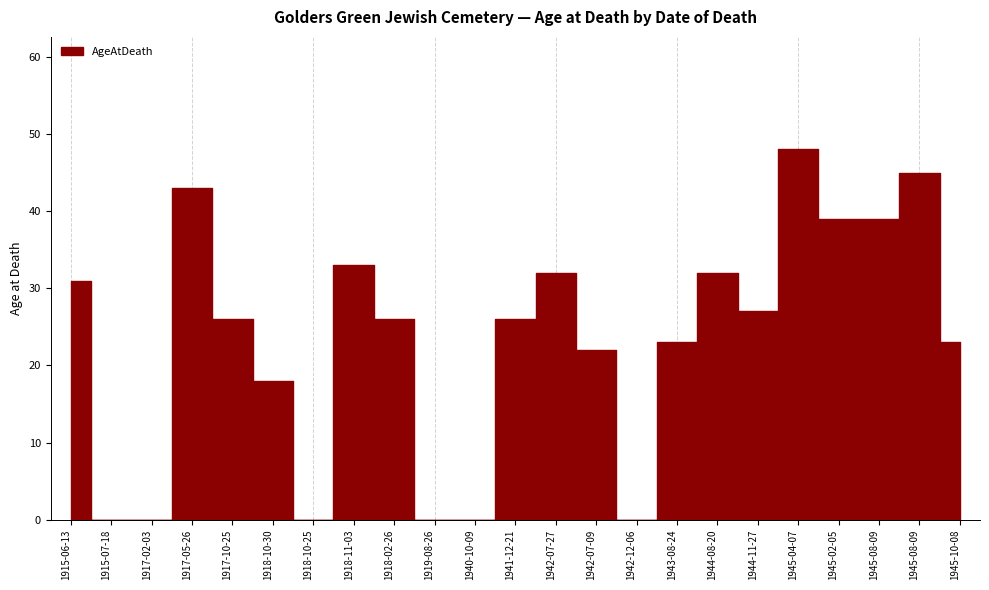

What is the sum of all values?

533